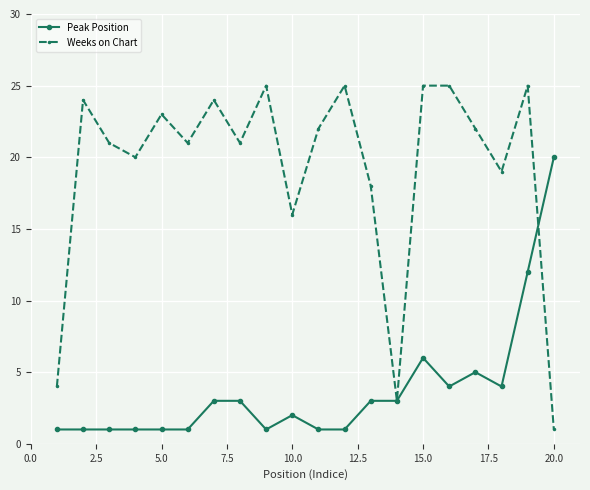

What is the maximum value for Peak Position?

20